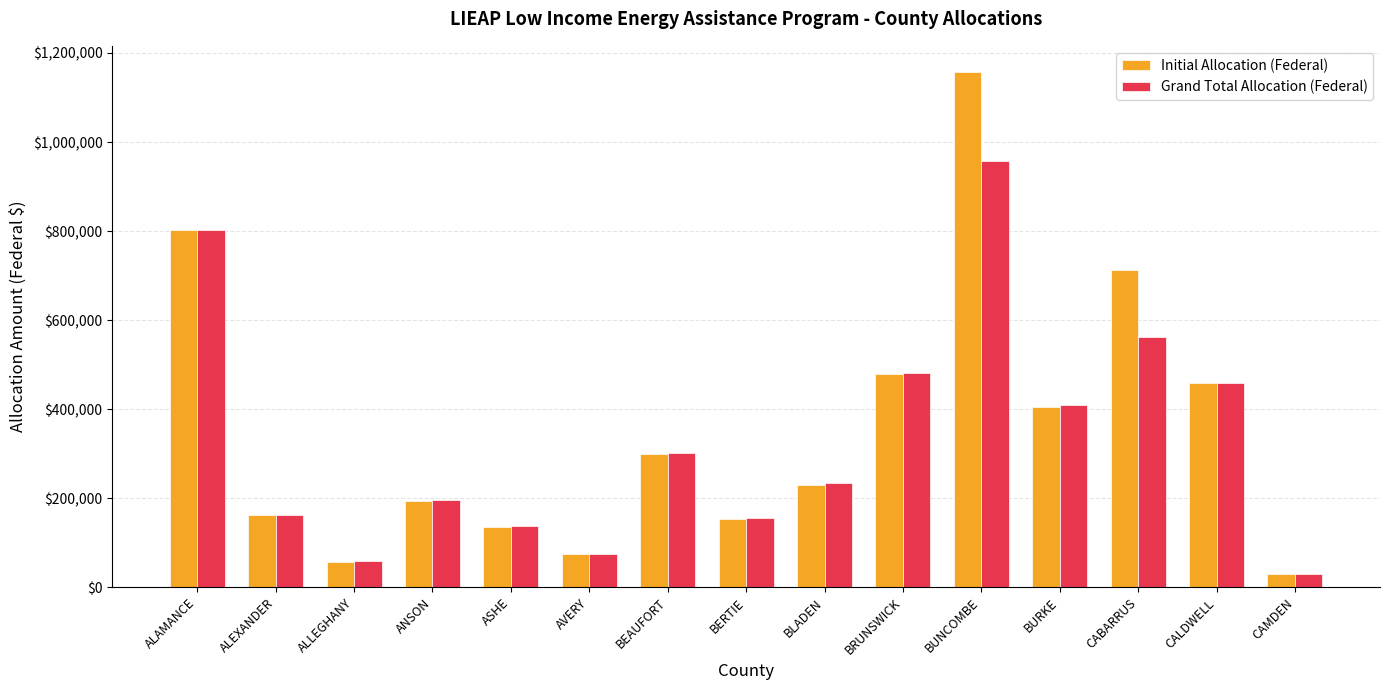

What is the difference between the maximum and minimum values in the Initial Allocation (Federal) series?

1128689